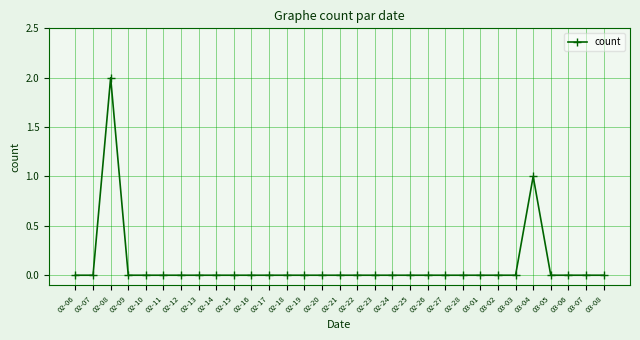

Count the number of categories in the chart.

31